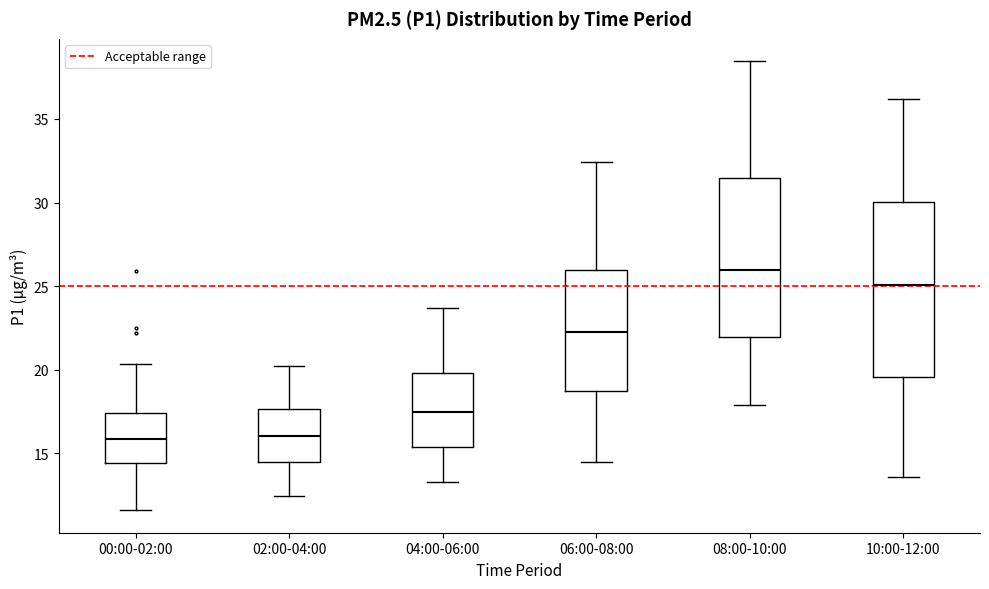

Which box has the highest median line?

08:00-10:00